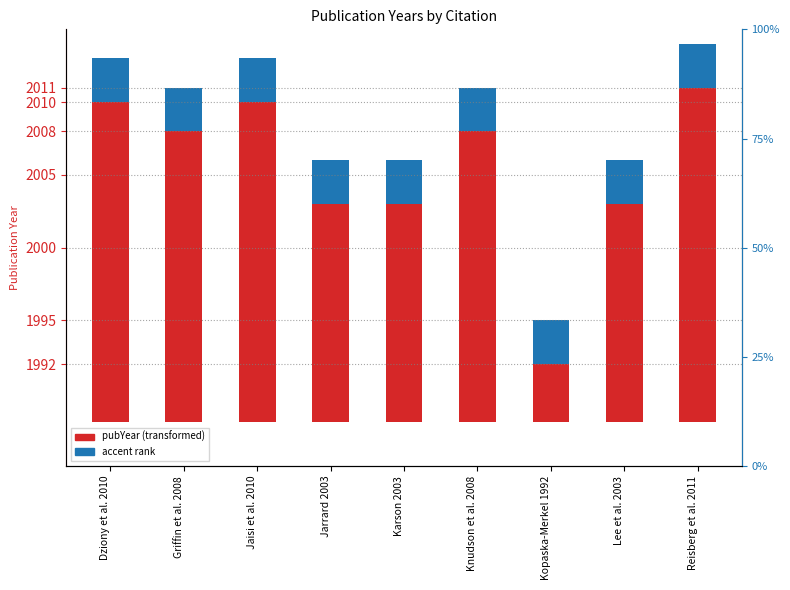

What is the total value across all series at Knudson et al. 2008?

23